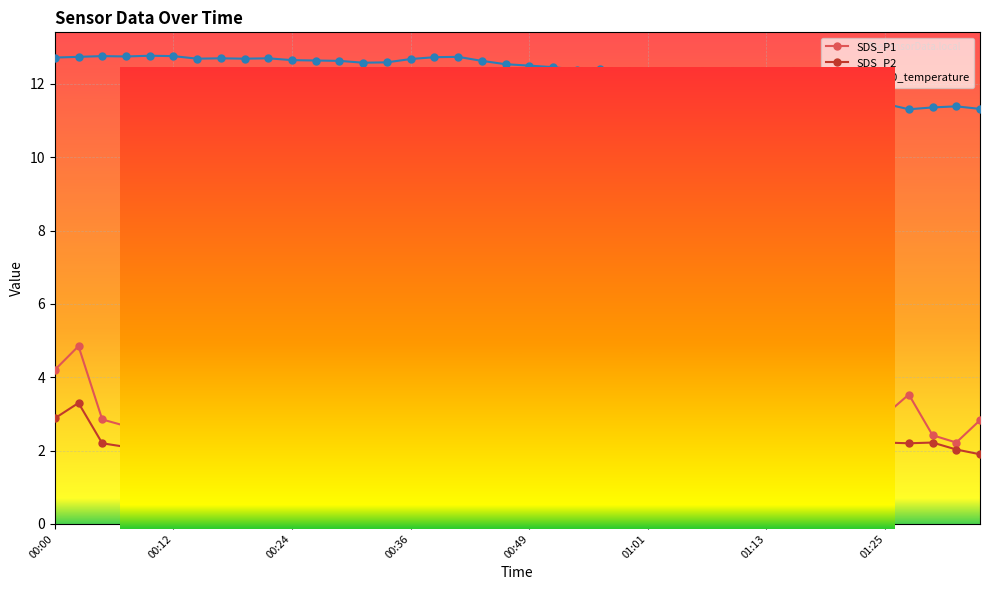

What is the lowest value of the BME280_temperature series?

11.3